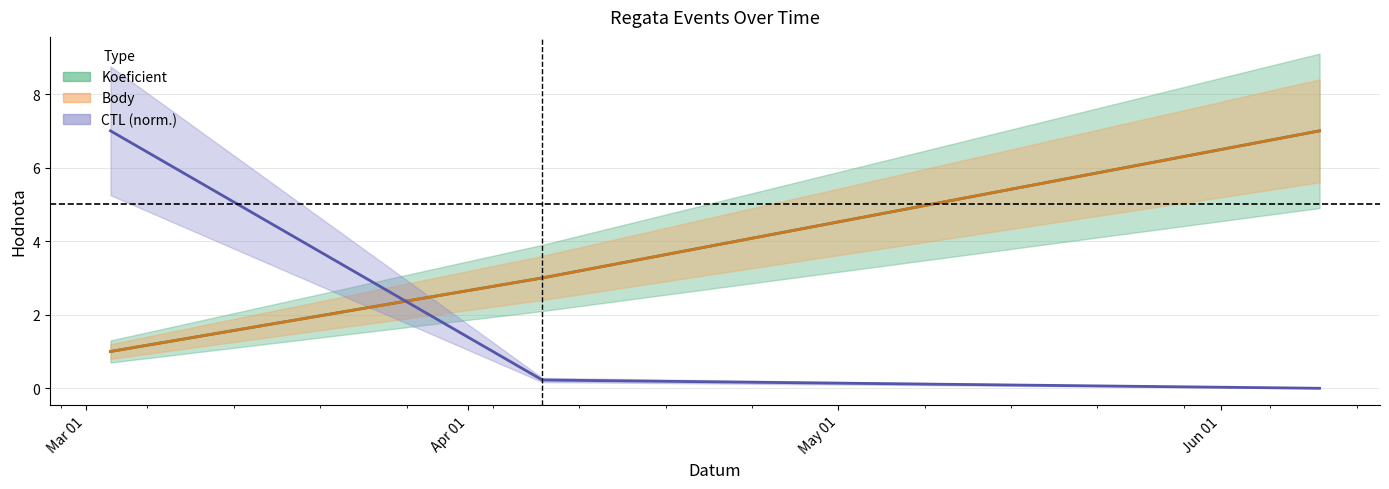

What is the label of the 2nd point from the left?

2018-04-07